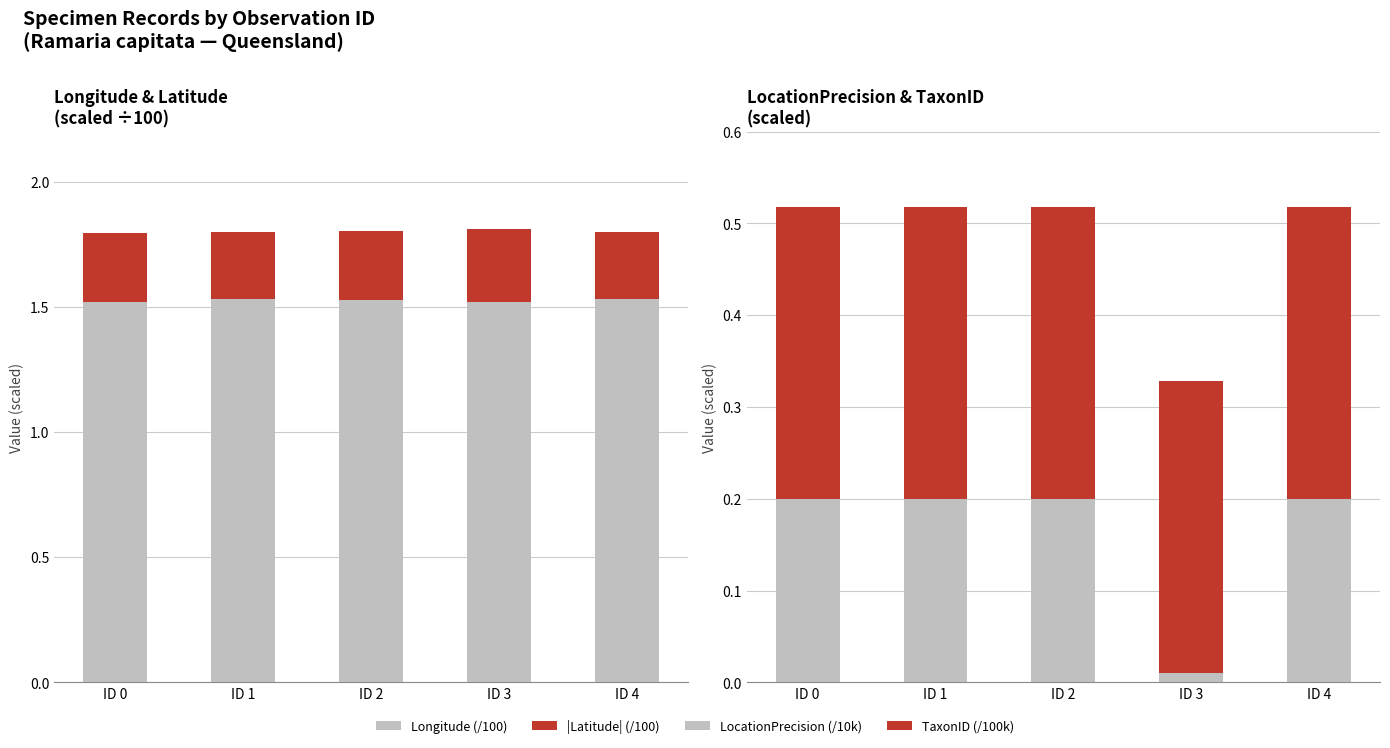

Read the TaxonID (/100k) value at ID 0.

0.3